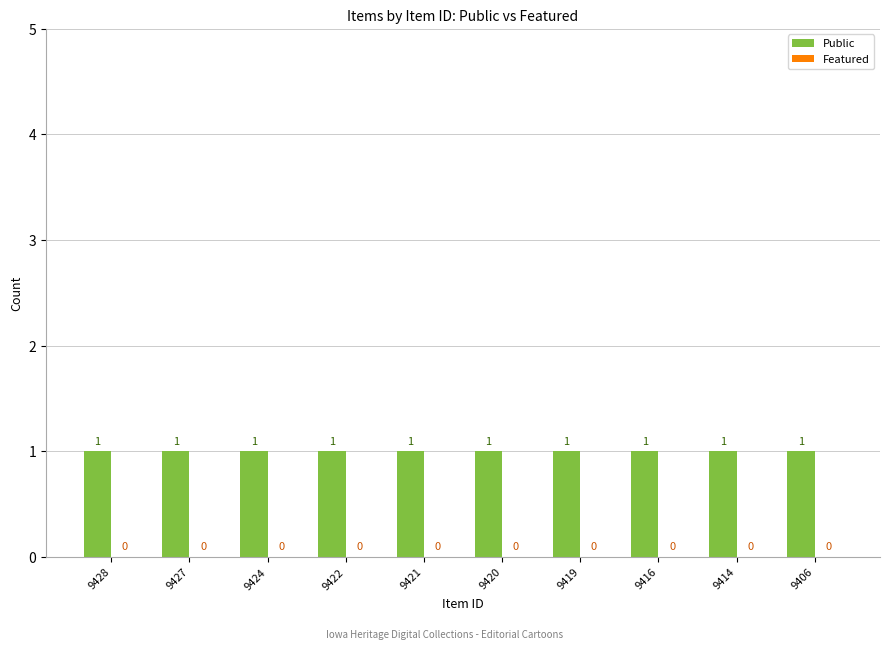

Reading left to right, extract all data points from this chart.

Public: 9428=1	9427=1	9424=1	9422=1	9421=1	9420=1	9419=1	9416=1	9414=1	9406=1
Featured: 9428=0	9427=0	9424=0	9422=0	9421=0	9420=0	9419=0	9416=0	9414=0	9406=0